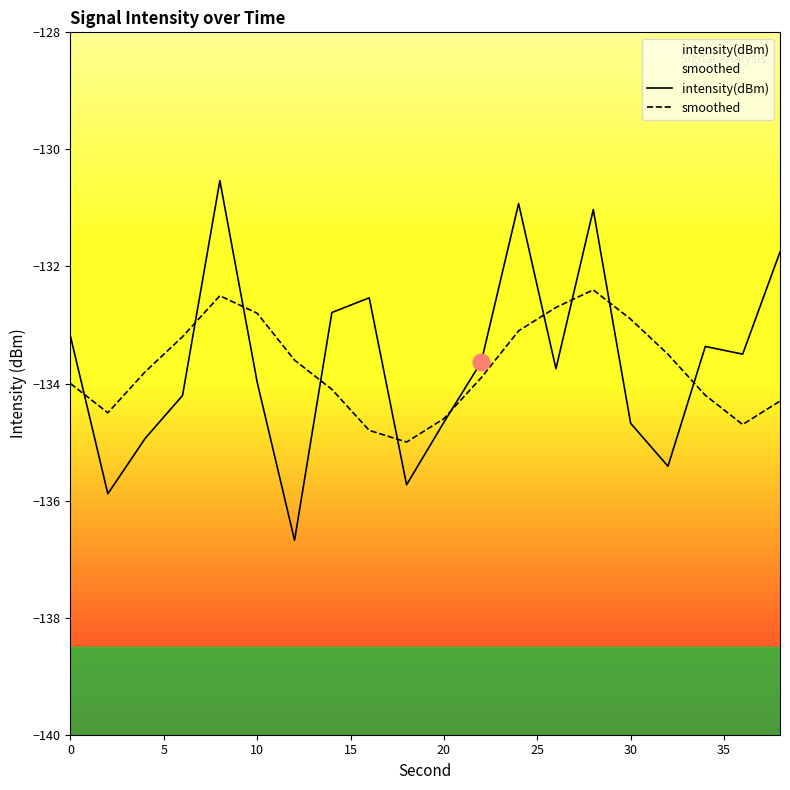

The intensity(dBm) series shows -134.7 at 20. True or false?

True